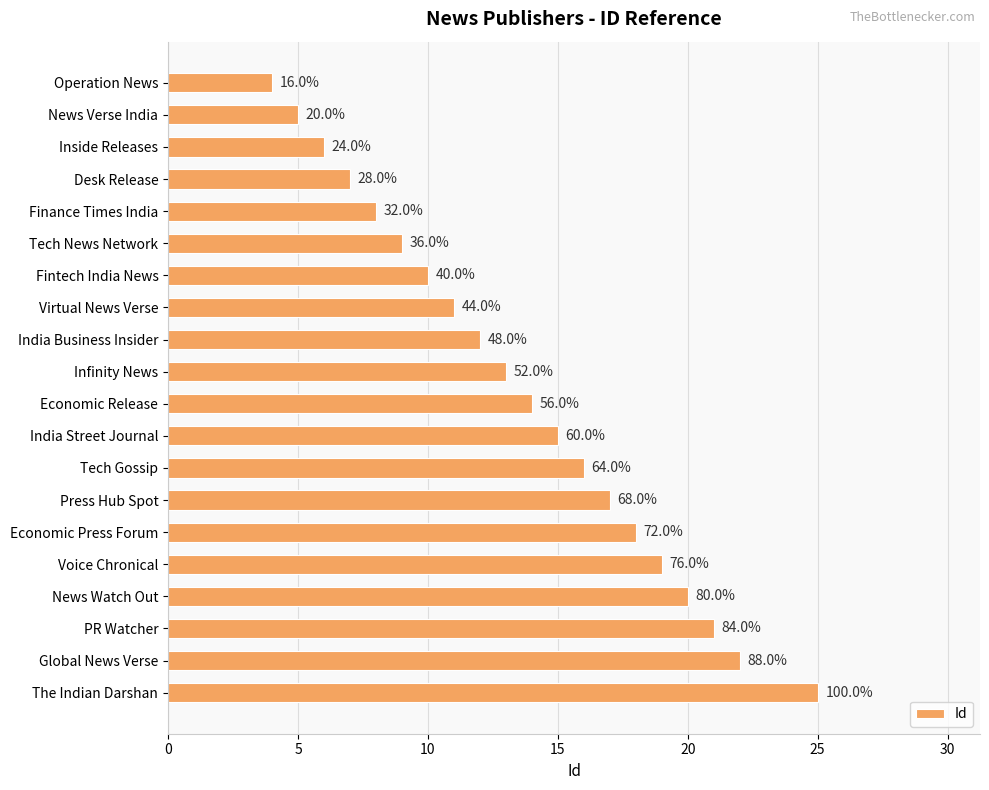

Does the chart contain any negative values?

No